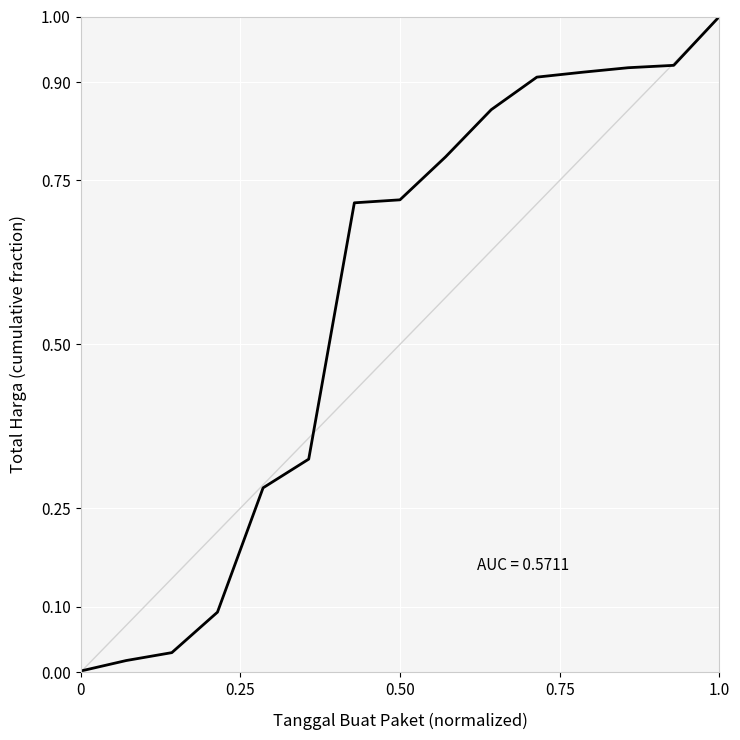

What is the maximum value shown in the chart?

1.0